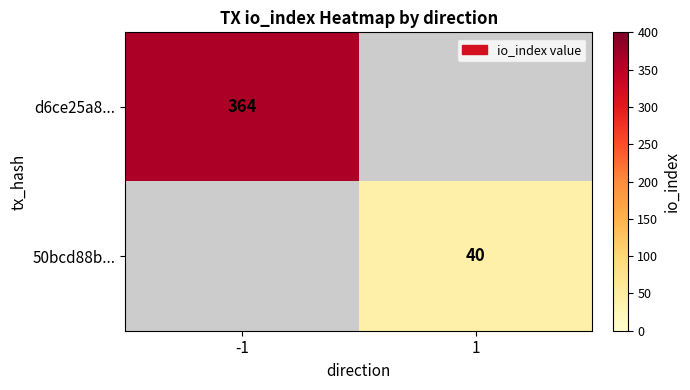

The d6ce25a8... series shows 364 at -1. True or false?

True